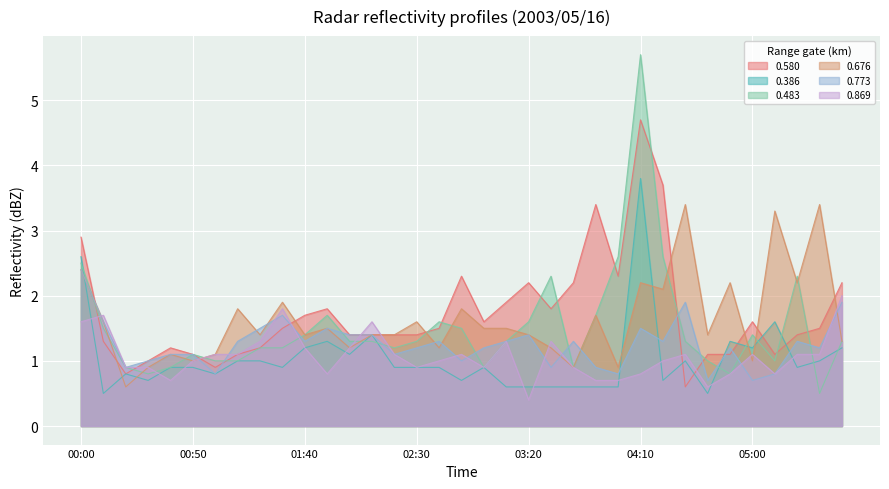

What is the total value across all series at 04:10?

18.7